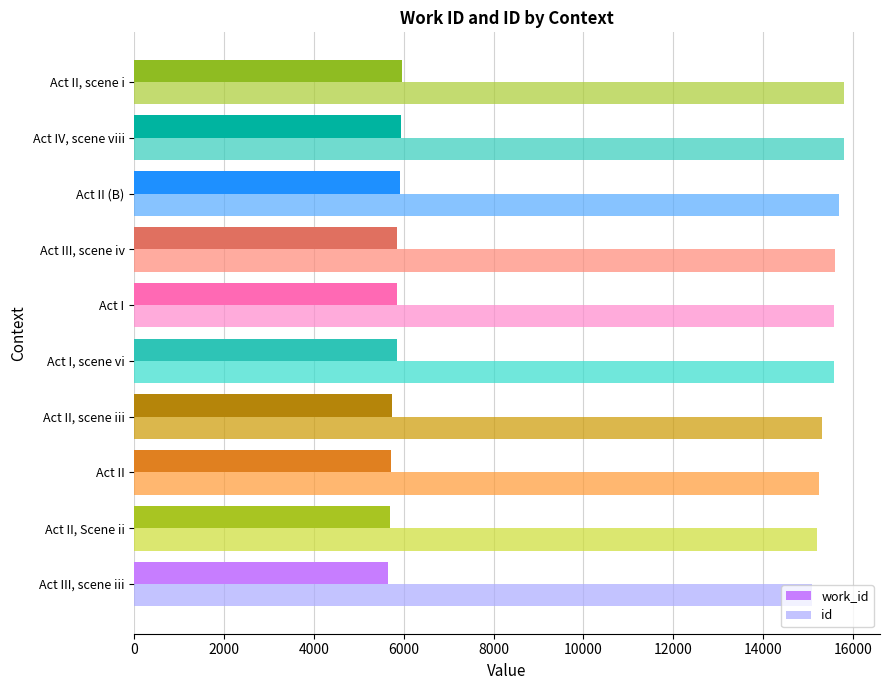

What is the approximate value of id at Act I, scene vi?

15574